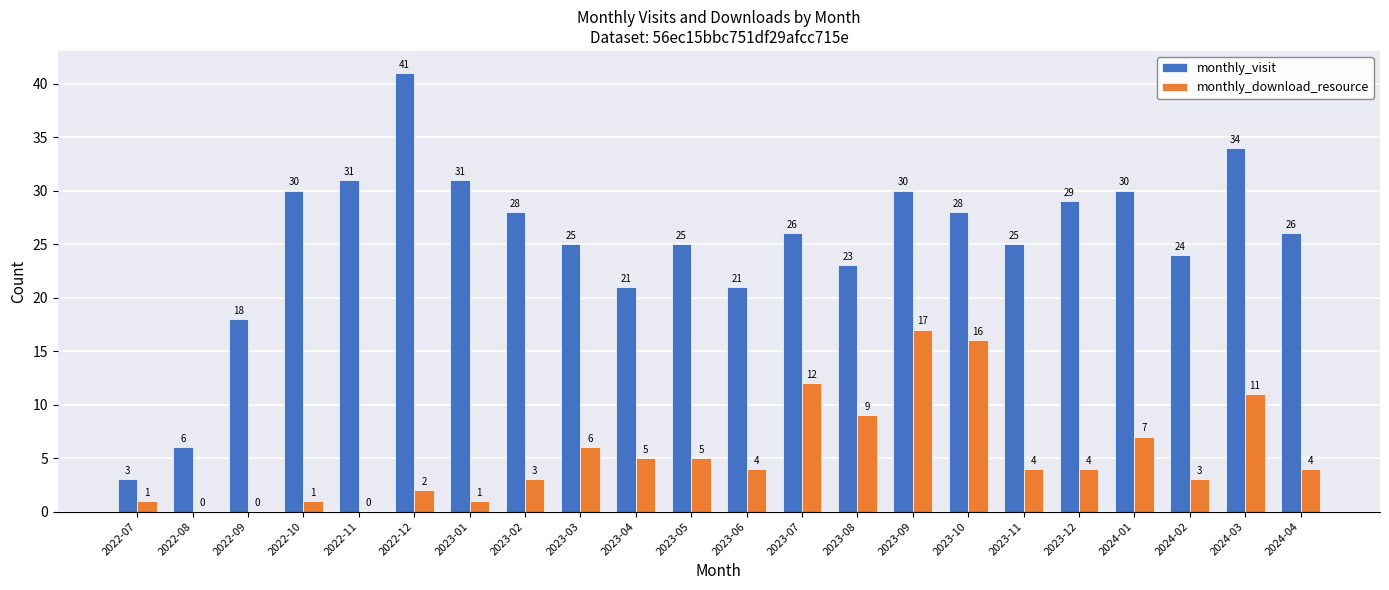

What is the spread (max minus min) of values at 2024-01?

23